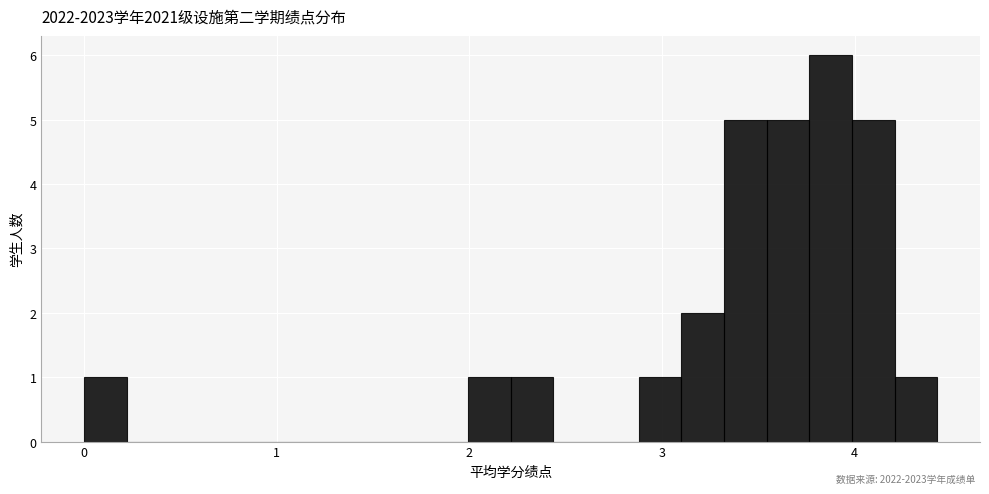

Read against the x-axis, roughly where is the centre of the tallest bar?

3.9